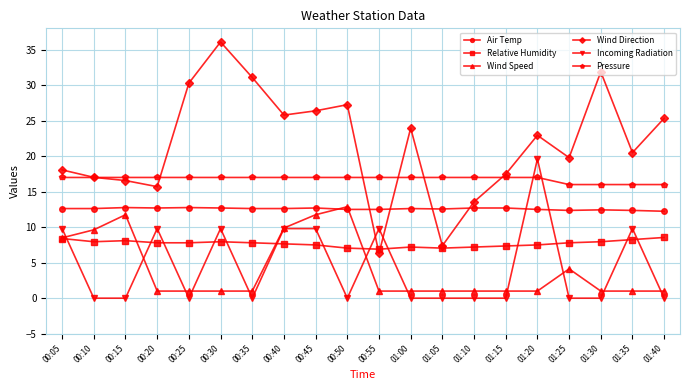

What is the greatest value displayed?

36.1